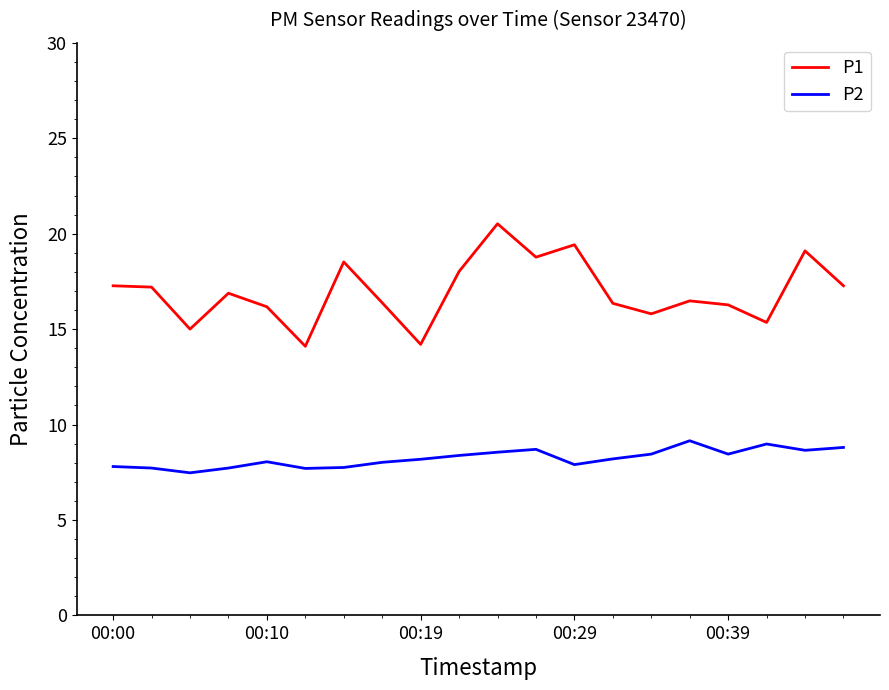

Which series has the largest range (max minus min)?

P1